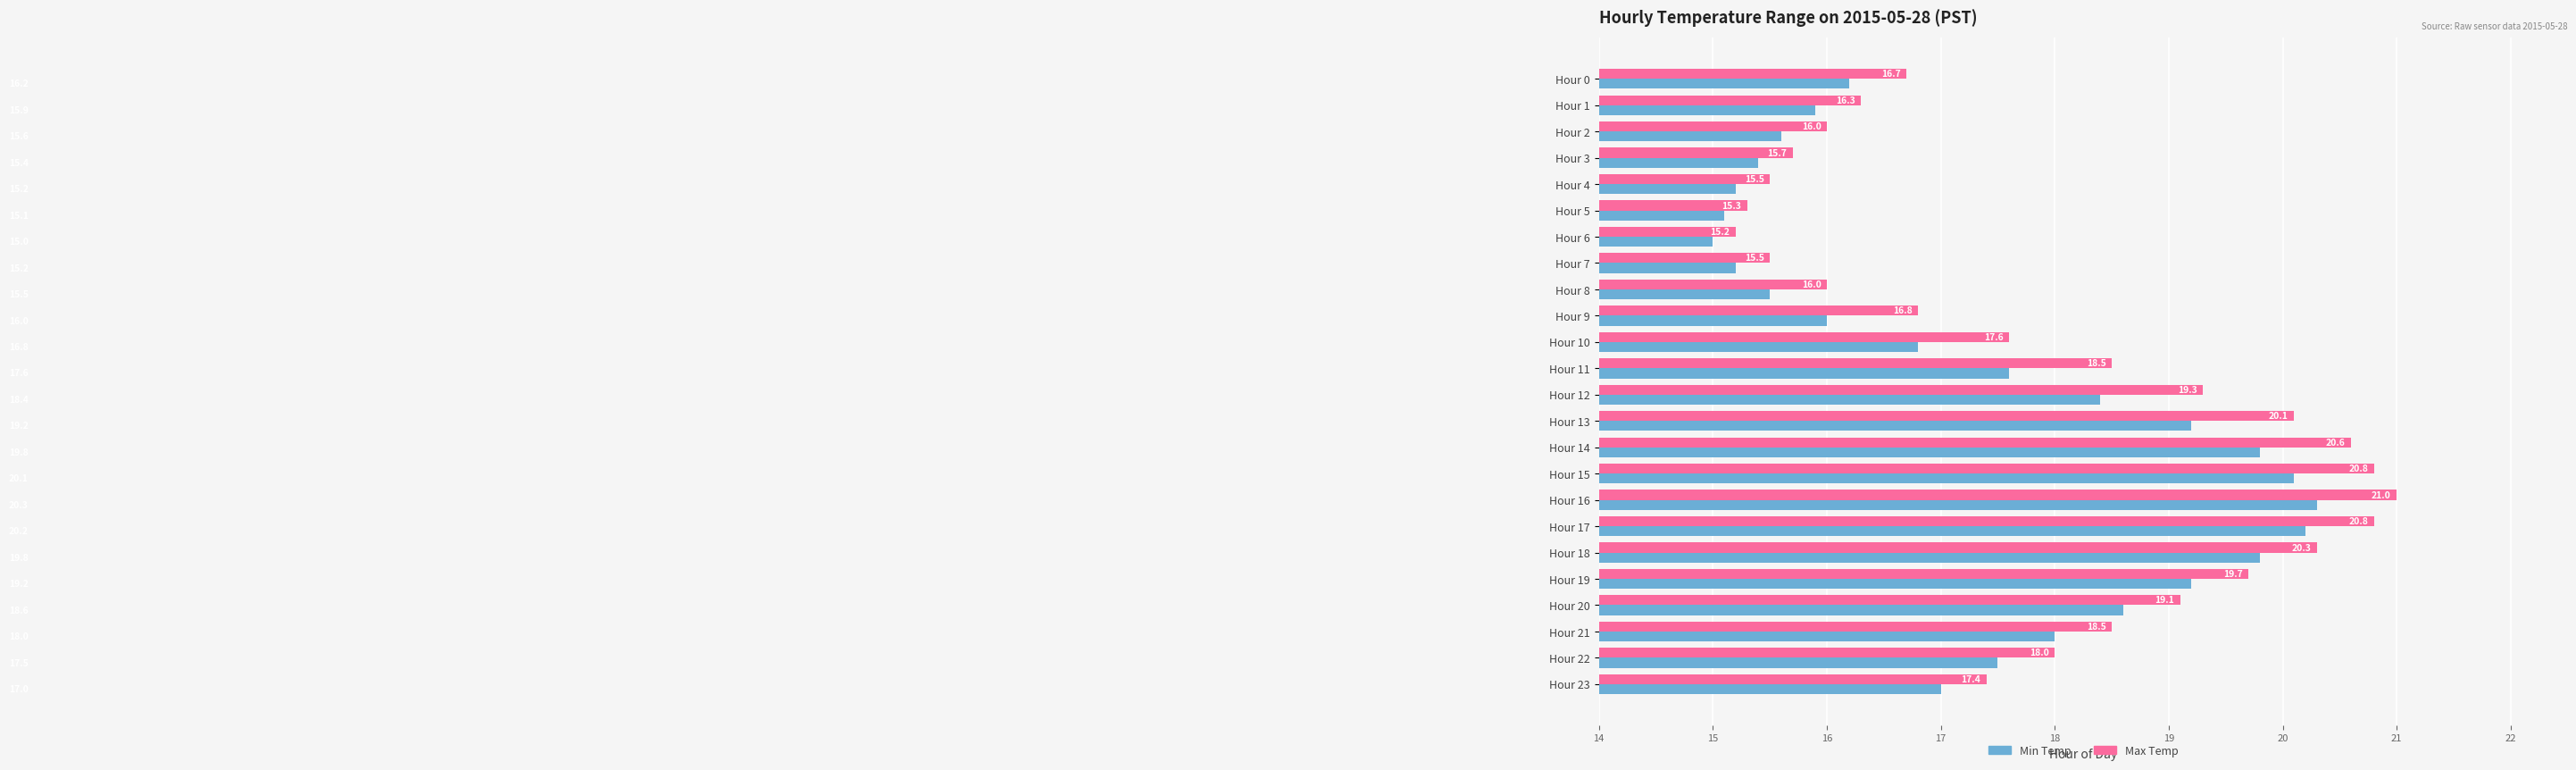

How many data points does each series have?

24